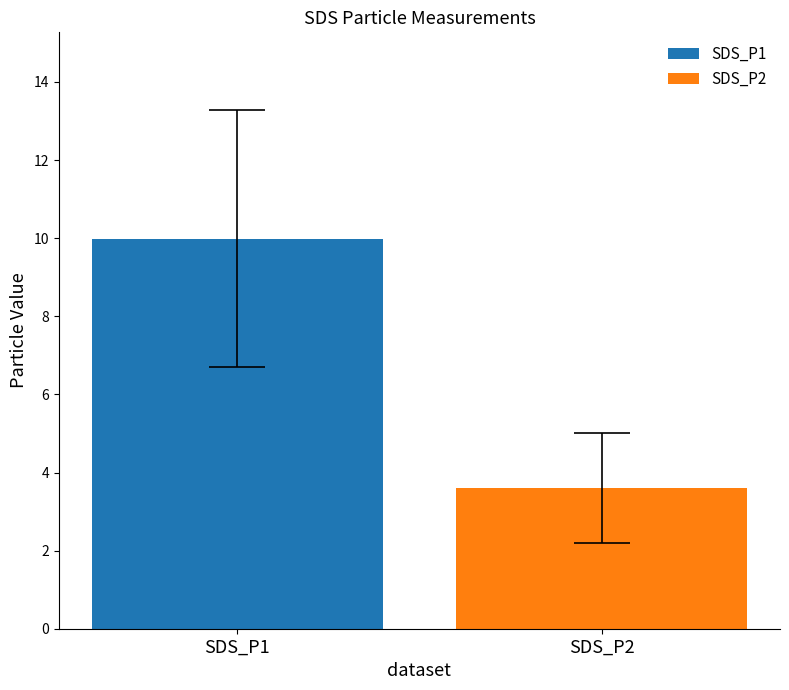

What is the minimum value shown in the chart?

3.6